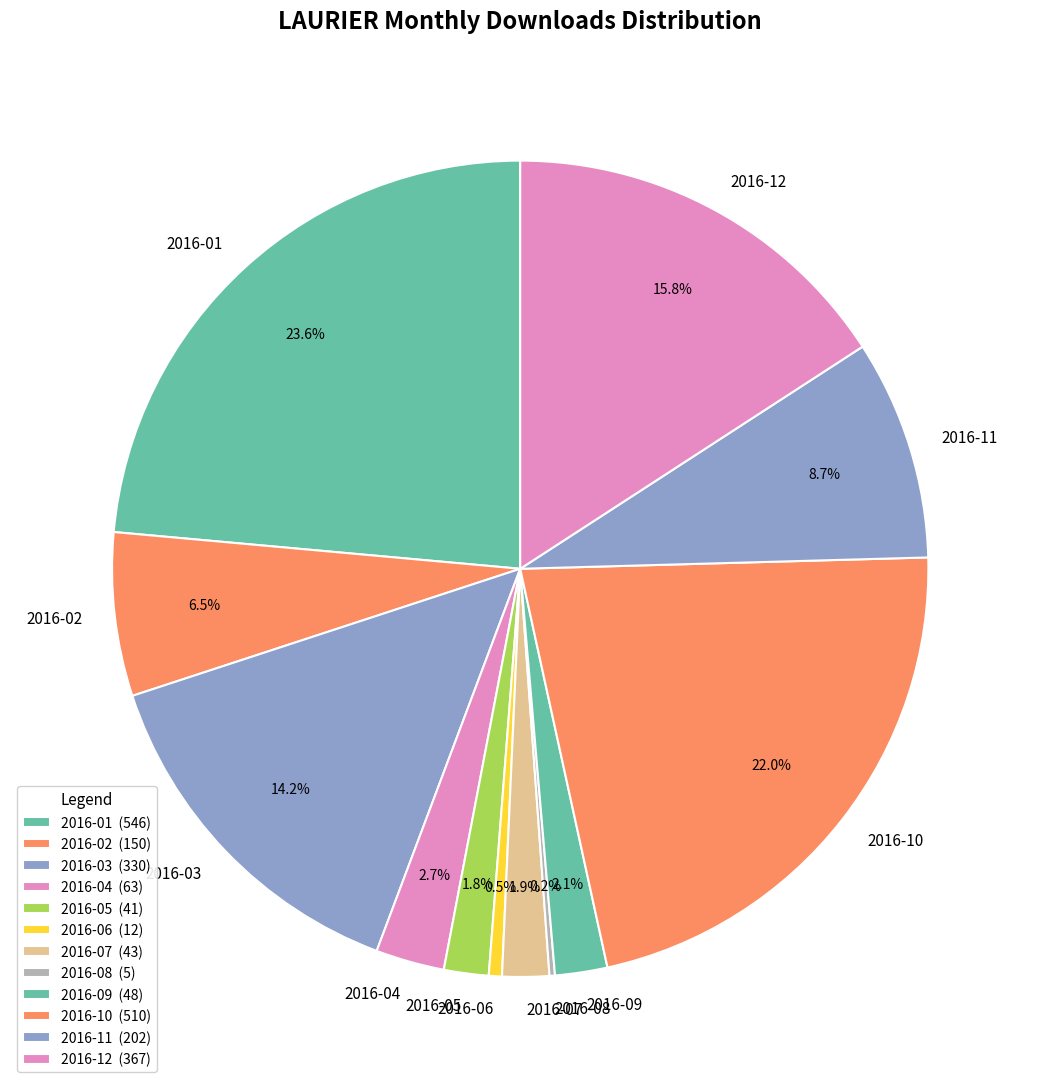

Is there a majority slice in this chart?

No